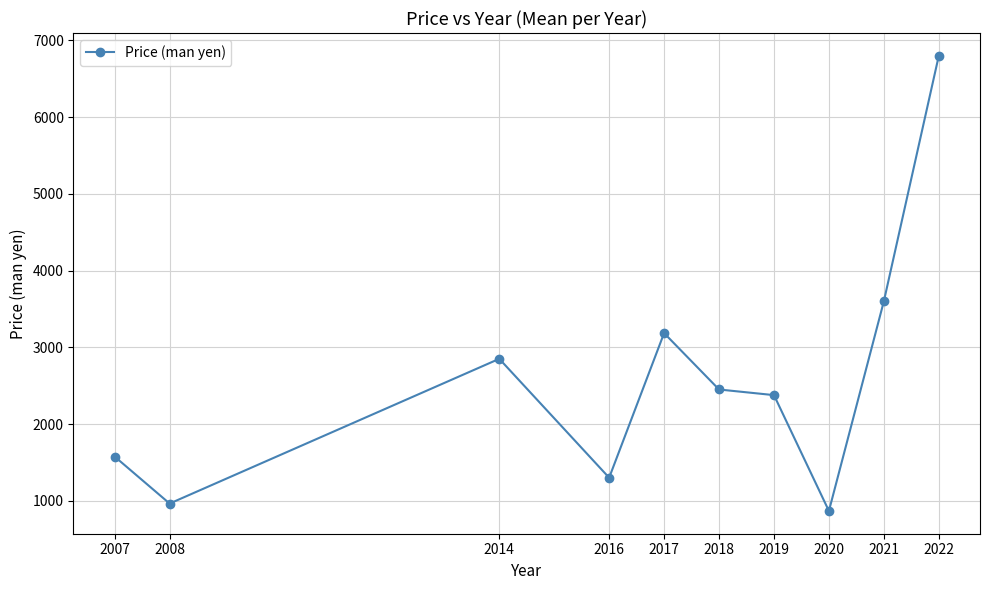

Where is the first local minimum?

2008